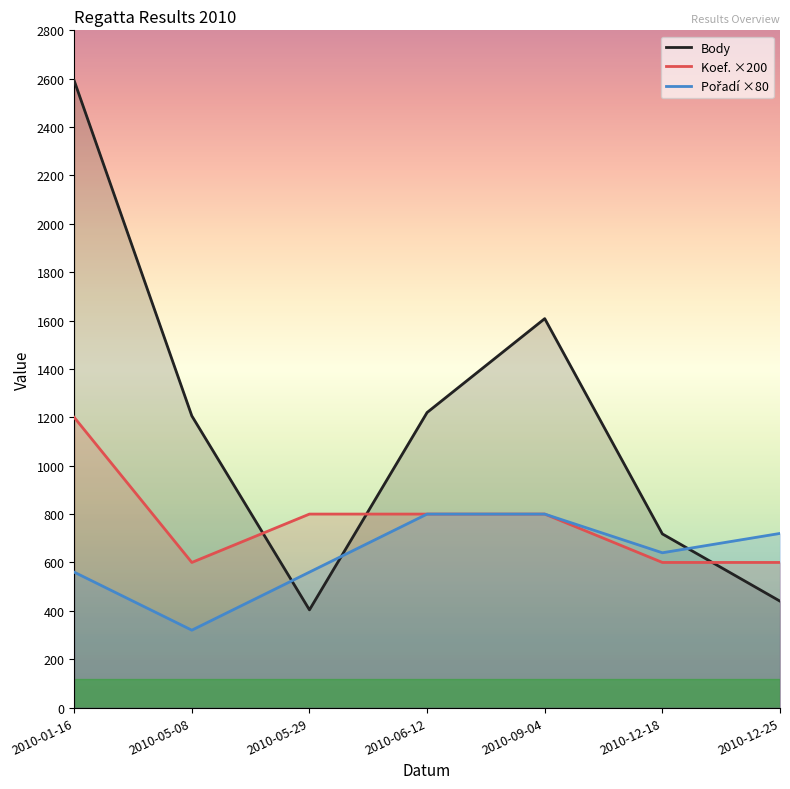

How many data points in Body are above 1206?

3